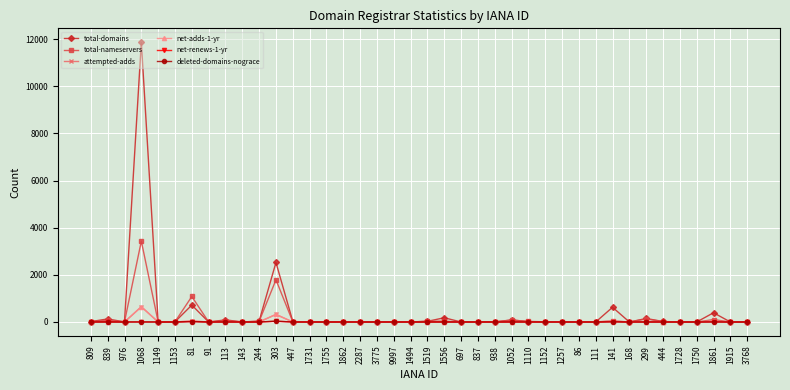

Does the chart display data point markers on the line(s)?

Yes